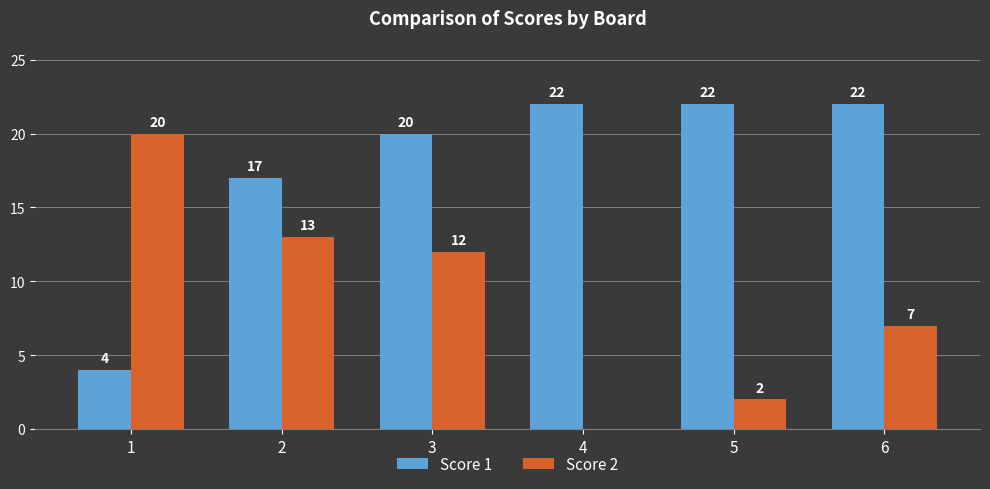

Are the bars horizontal?

No